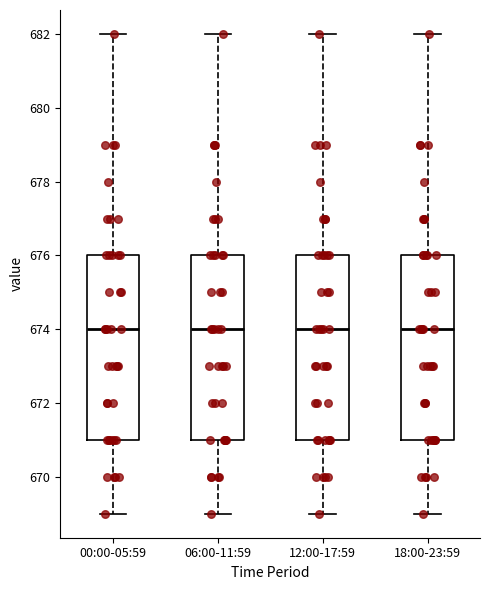

Where is the upper edge of the box for 06:00-11:59 on the y-axis? The values are not printed on the chart, so give them approximately, as read against the axis.

676